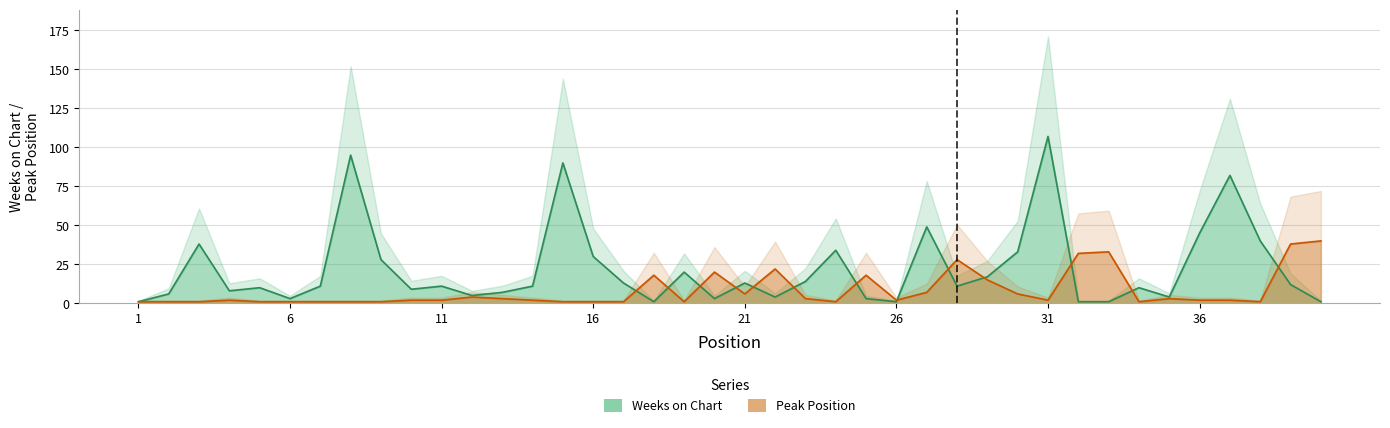

What is the maximum value shown in the chart?

107